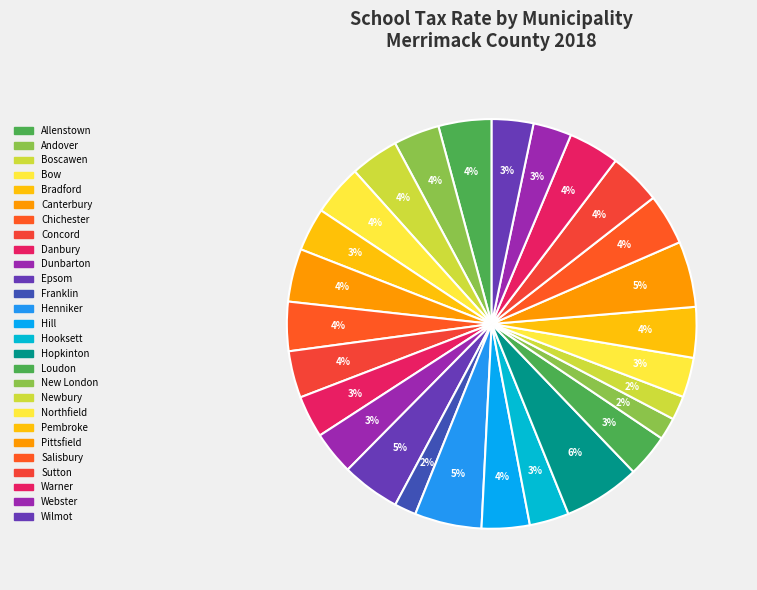

What is the smallest slice in the pie chart?

Franklin